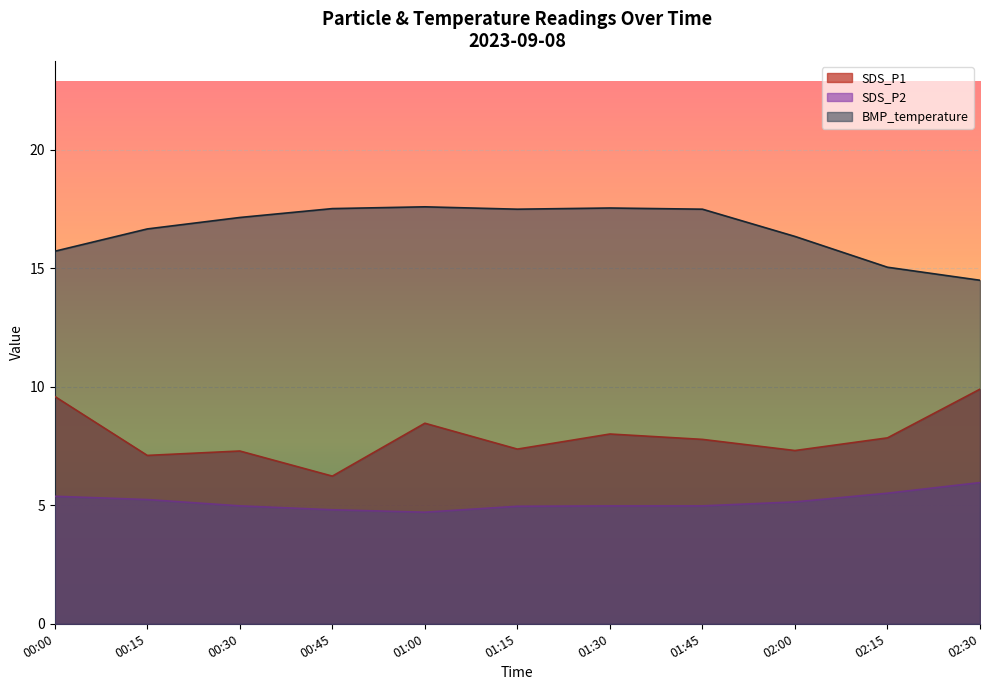

At which label does SDS_P2 reach its peak?

02:30